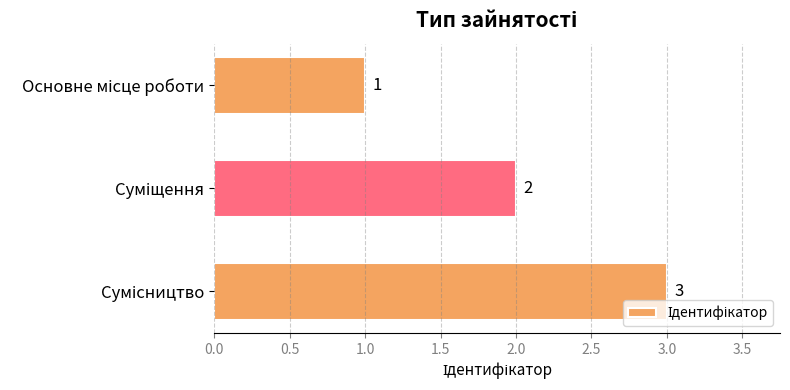

What is the greatest value displayed?

3